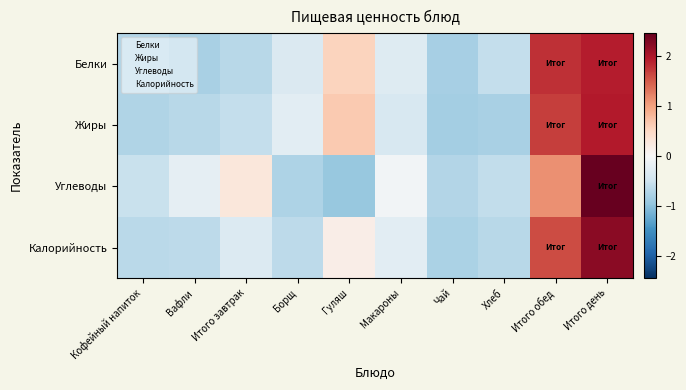

Reading right to left, list all the values displayed in this chart.

Белки: Итого день=1.9	Итого обед=1.8	Хлеб=-0.6	Чай=-0.8	Макароны=-0.3	Гуляш=0.6	Борщ=-0.4	Итого завтрак=-0.7	Вафли=-0.8	Кофейный напиток=-0.7
Жиры: Итого день=1.9	Итого обед=1.7	Хлеб=-0.8	Чай=-0.8	Макароны=-0.4	Гуляш=0.6	Борщ=-0.3	Итого завтрак=-0.6	Вафли=-0.7	Кофейный напиток=-0.7
Углеводы: Итого день=2.4	Итого обед=1.1	Хлеб=-0.6	Чай=-0.7	Макароны=-0.1	Гуляш=-0.9	Борщ=-0.8	Итого завтрак=0.3	Вафли=-0.2	Кофейный напиток=-0.5
Калорийность: Итого день=2.2	Итого обед=1.6	Хлеб=-0.7	Чай=-0.8	Макароны=-0.3	Гуляш=0.2	Борщ=-0.6	Итого завтрак=-0.3	Вафли=-0.6	Кофейный напиток=-0.7